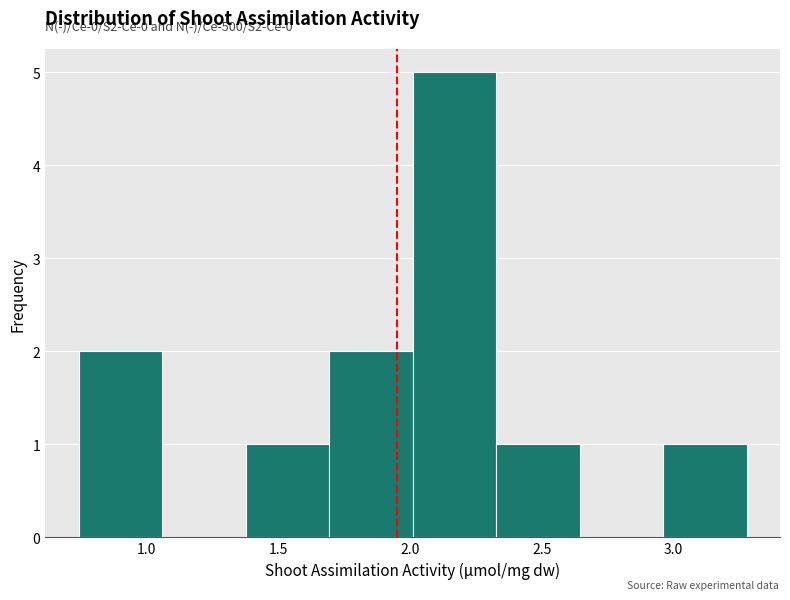

Over which range of the x-axis is the bar tallest?

2.00 to 2.35